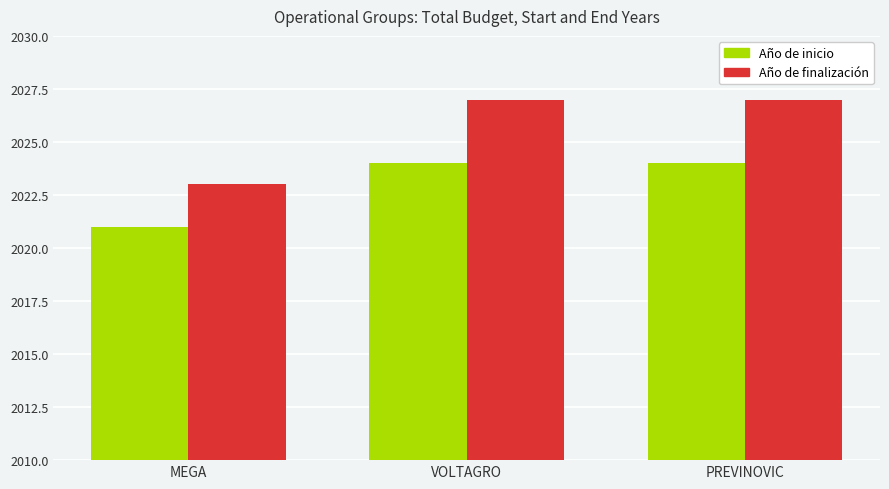

Which label corresponds to the smallest value in the chart?

MEGA